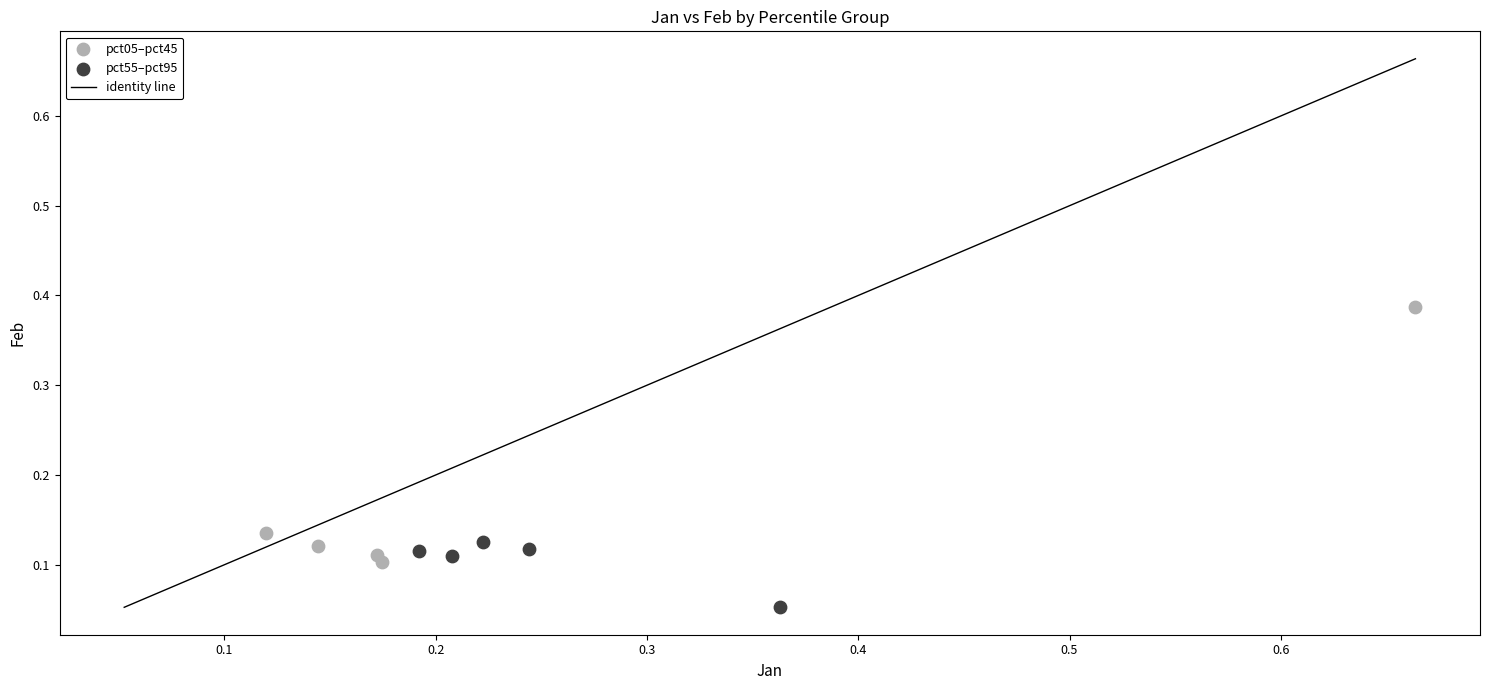

Which series contains the highest Y value?

pct05–pct45